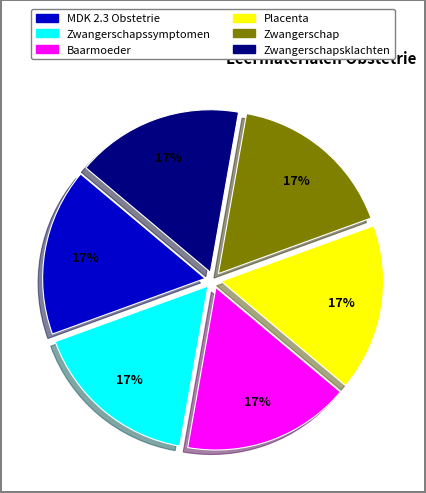

How many segments does this pie chart have?

6